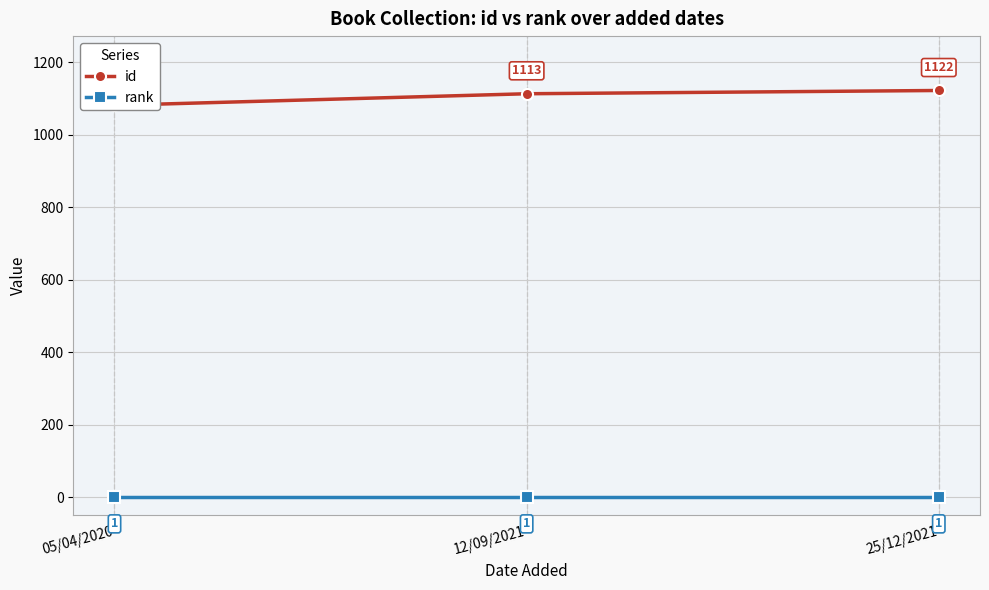

Reading left to right, list all the values displayed in this chart.

id: 1081	1113	1122
rank: 1	1	1